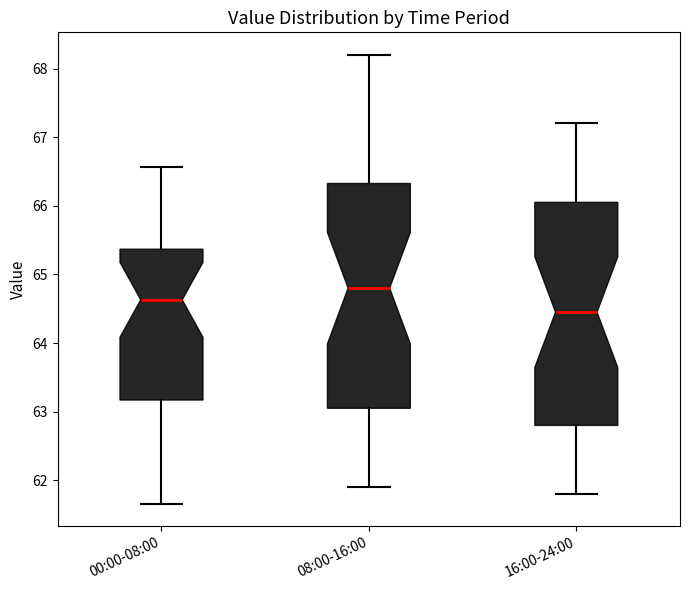

Where does the upper whisker of the box for 00:00-08:00 end on the y-axis? The values are not printed on the chart, so give them approximately, as read against the axis.

66.6